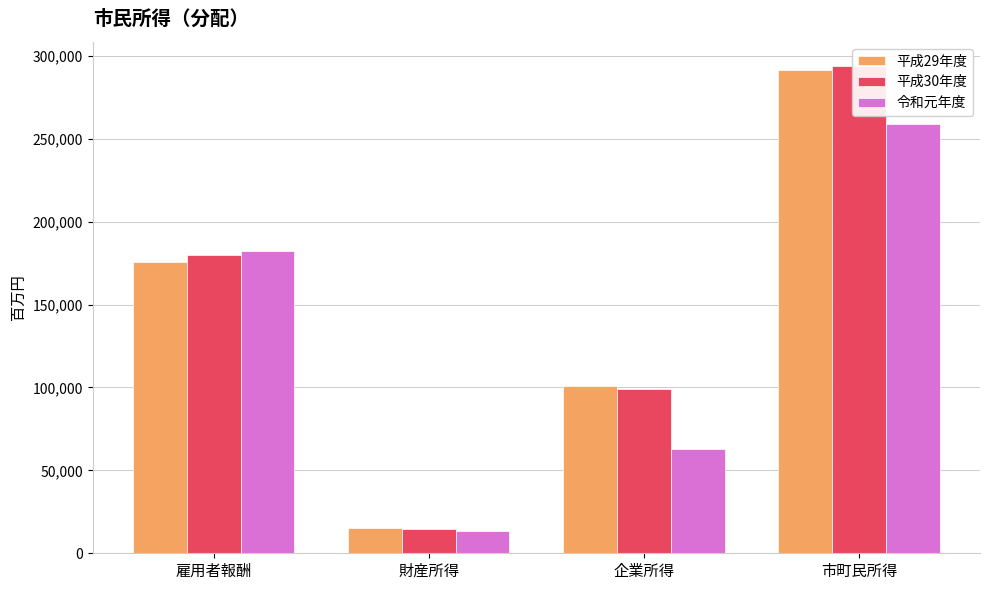

What is the sum of all 平成30年度 values?

587466